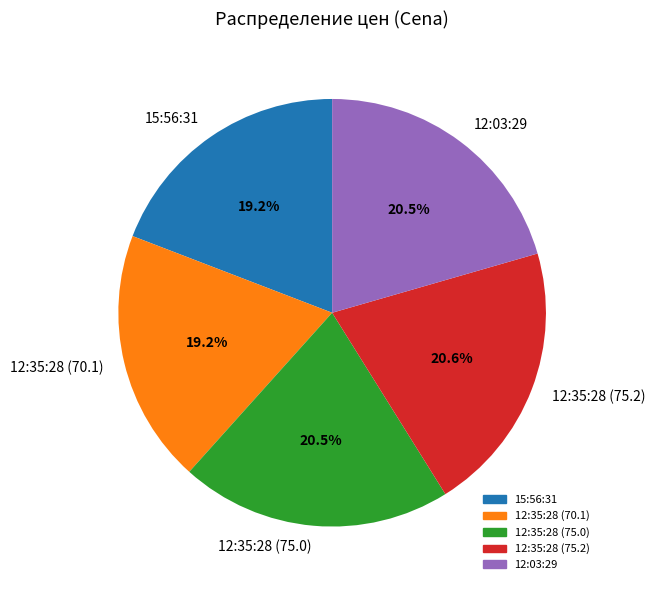

Which has a higher value, 12:35:28 (70.1) or 12:03:29?

12:03:29